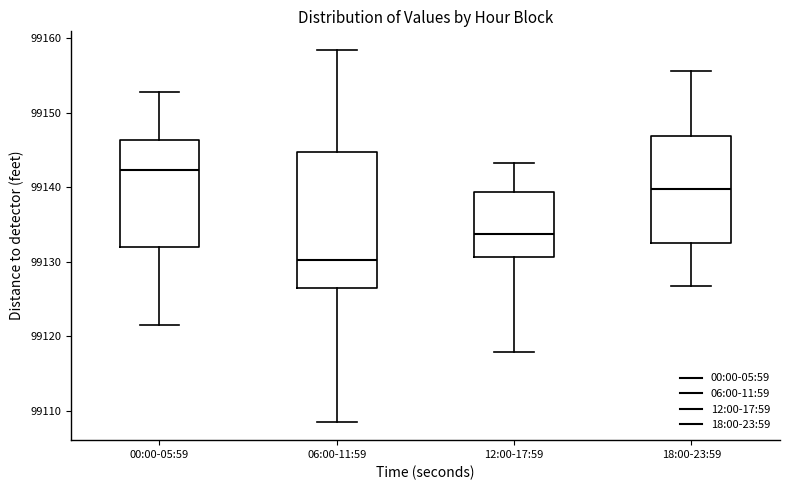

Reading left to right, transcribe this box plot: for each box, give where its median line is, the range the box spans, and where its two whiskers end, as read against the y-axis. The values are not printed on the chart, so give them approximately, as read against the axis.

00:00-05:59: median 99142, box 99132 to 99146, whiskers 99122 to 99153
06:00-11:59: median 99130, box 99126 to 99145, whiskers 99109 to 99158
12:00-17:59: median 99134, box 99131 to 99139, whiskers 99118 to 99143
18:00-23:59: median 99140, box 99133 to 99147, whiskers 99127 to 99156